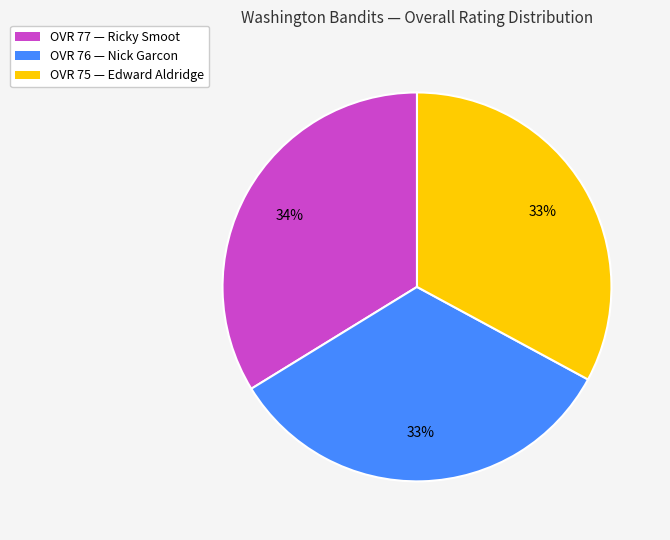

Is the sum of OVR 76 — Nick Garcon and OVR 77 — Ricky Smoot greater than half?

Yes